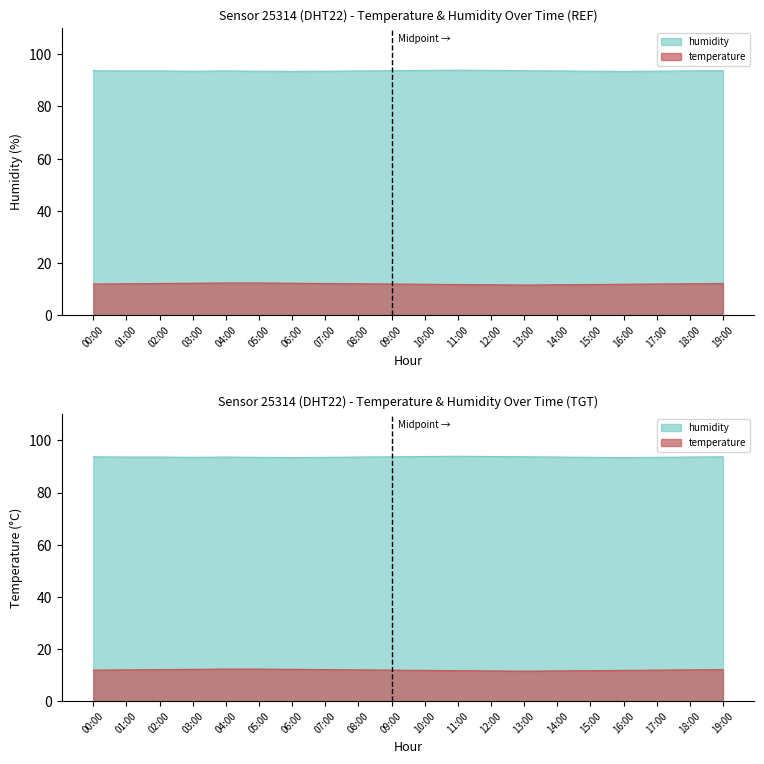

What is the sum of the humidity values at 19:00 and 15:00?

187.2